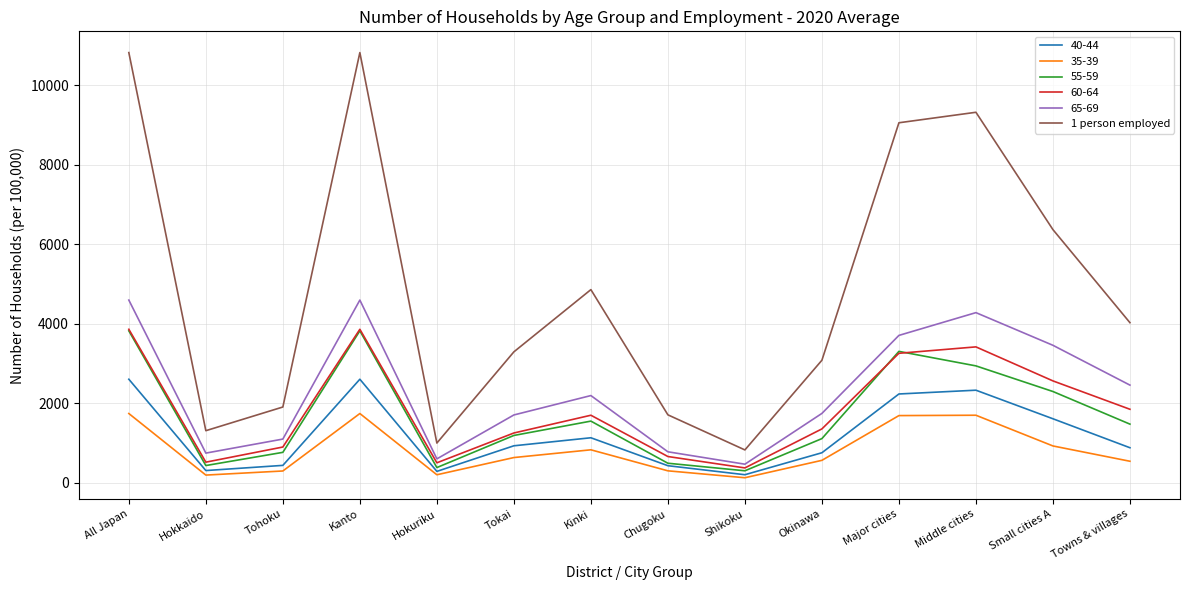

Which series has the largest total across all categories?

1 person employed